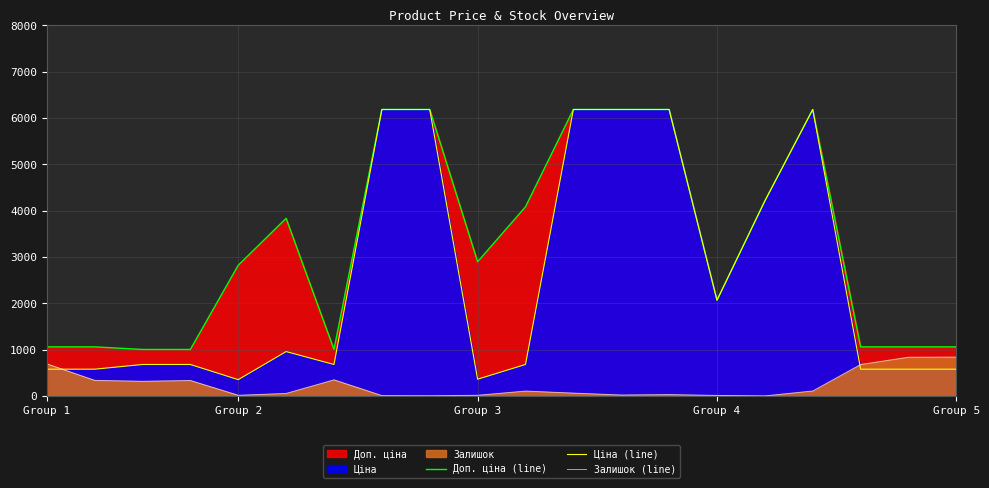

Is it true that Ціна (line) equals 3427.9 at 11?

False